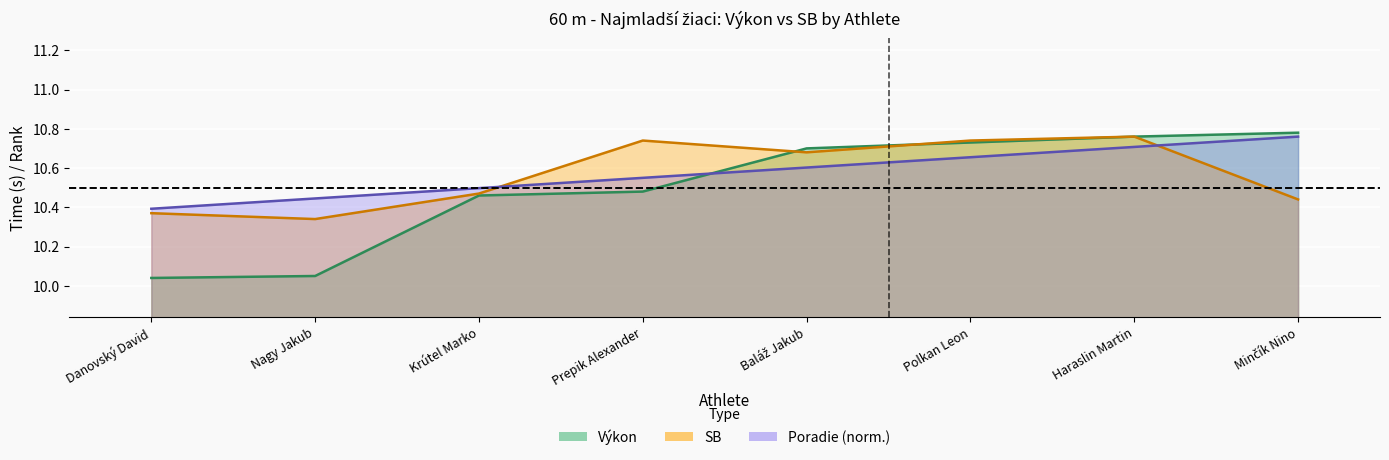

The value of Poradie at Prepik Alexander is 14.6. True or false?

False